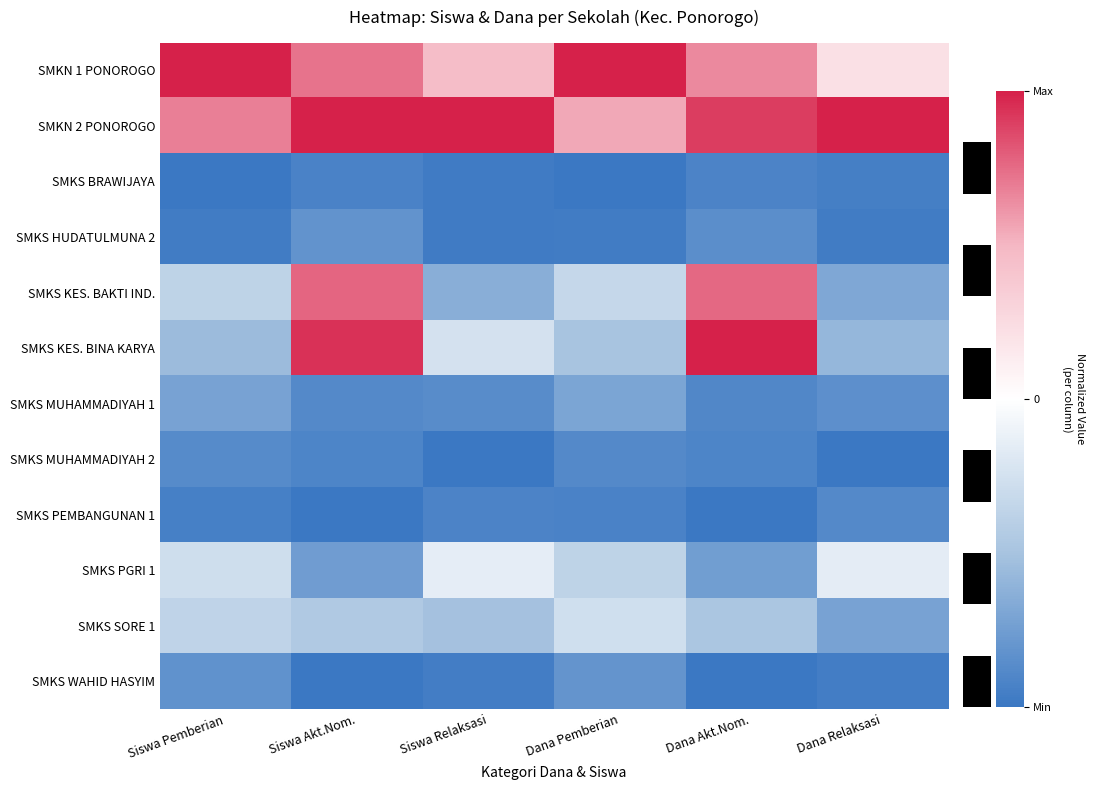

Rank the categories by SMKN 1 PONOROGO value from highest to lowest.

Siswa Pemberian, Dana Pemberian, Siswa Akt.Nom., Dana Akt.Nom., Siswa Relaksasi, Dana Relaksasi